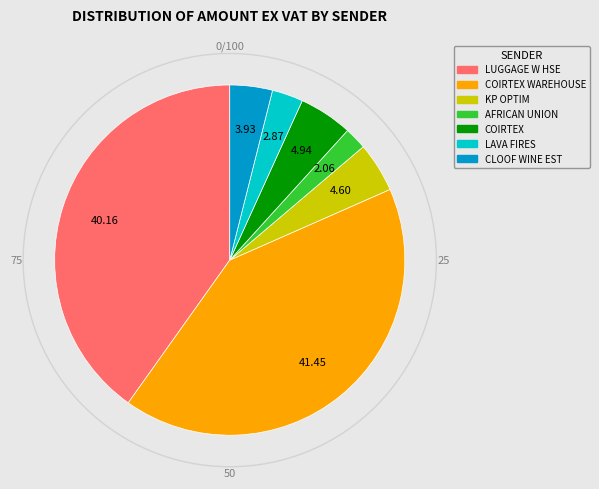

Does any single category account for the majority?

No